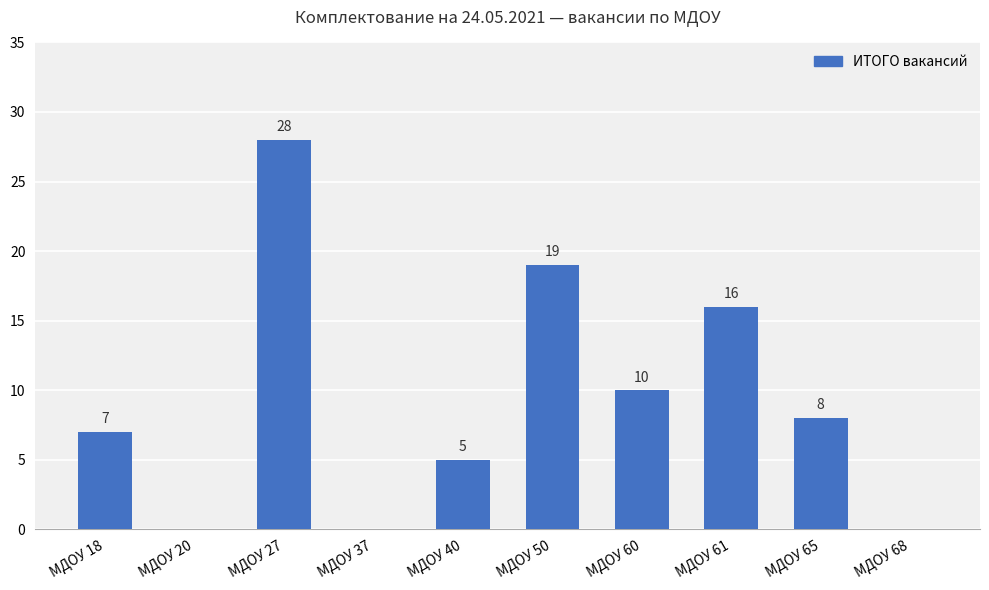

What is the maximum value shown in the chart?

28